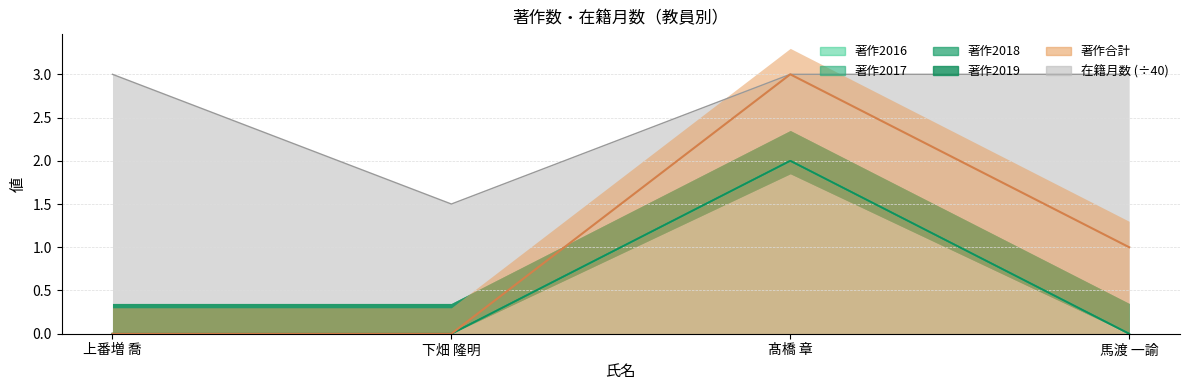

Which has a higher value, 馬渡 一諭 or 髙橋 章?

髙橋 章